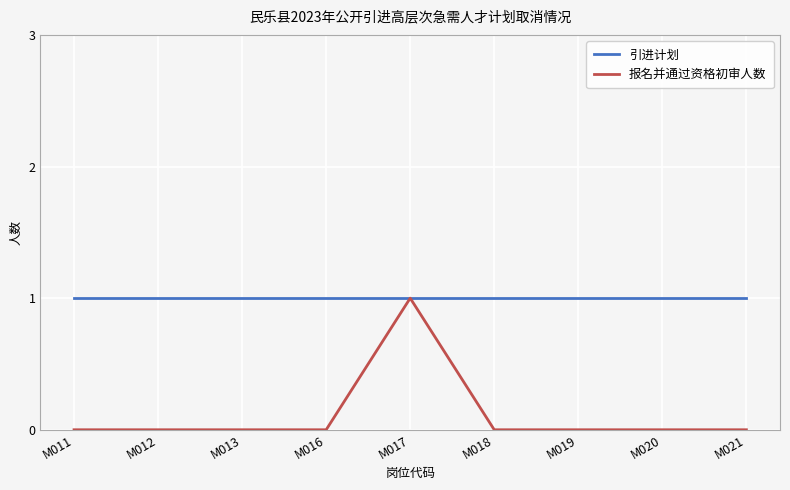

What is the difference between the highest and lowest values at M016?

1